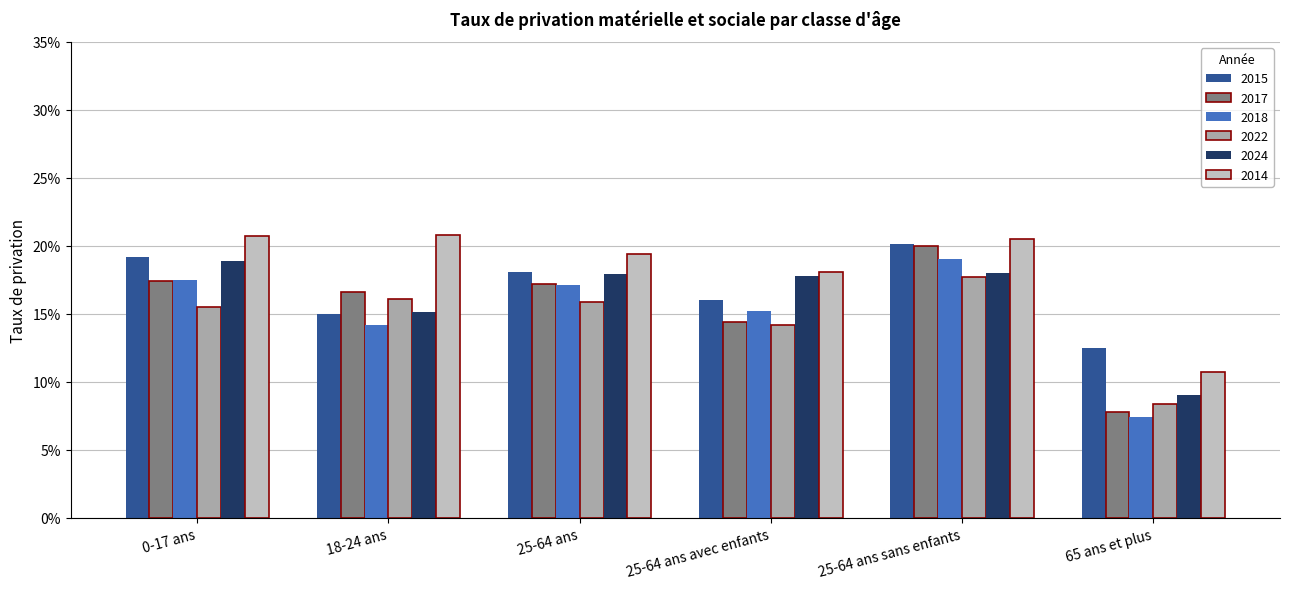

Is it true that 2015 equals 0.1 at 65 ans et plus?

True